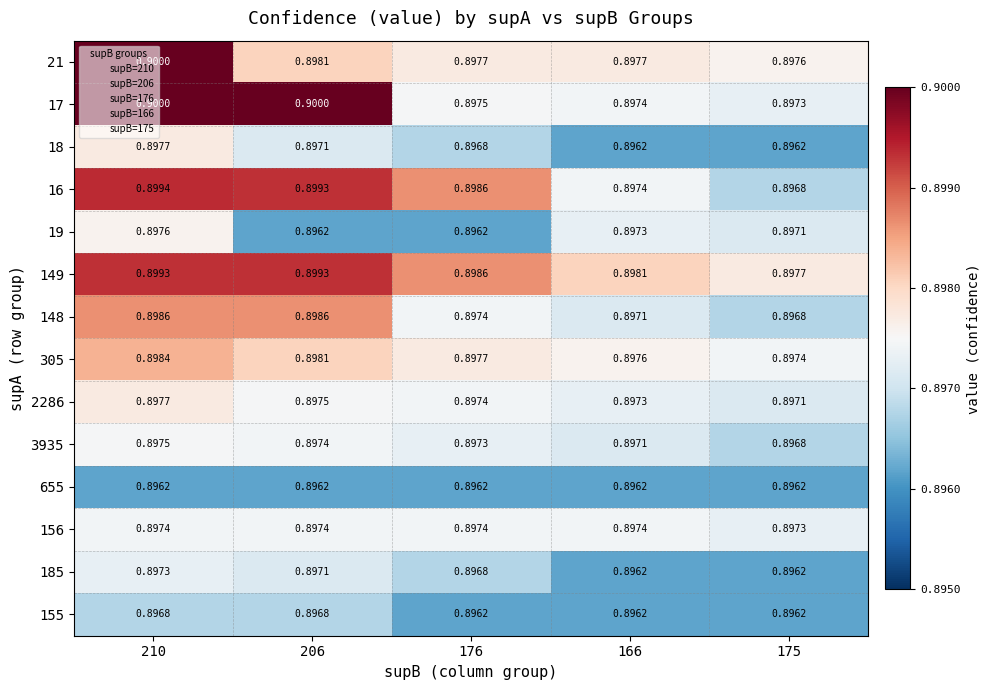

How many distinct data groups are displayed?

14